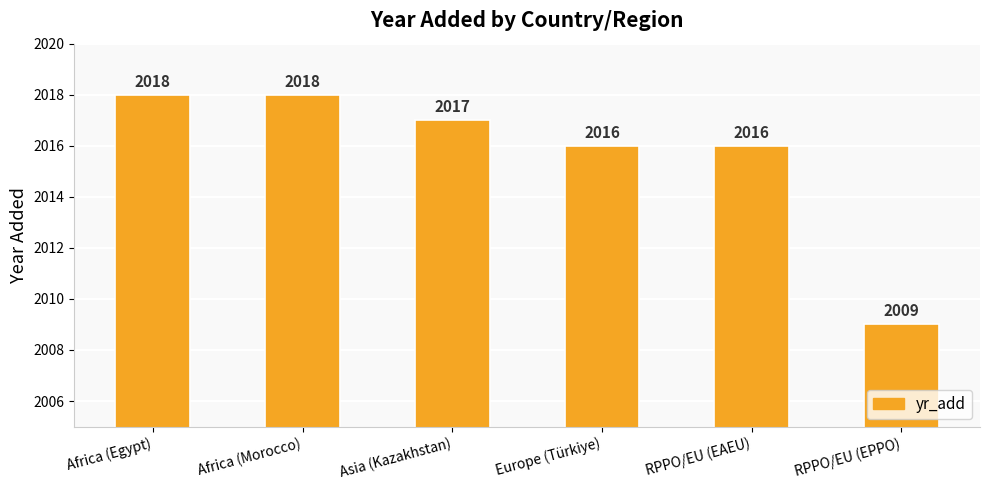

What is the ratio of the value at Africa (Egypt) to the value at Europe (Türkiye)?

1.0